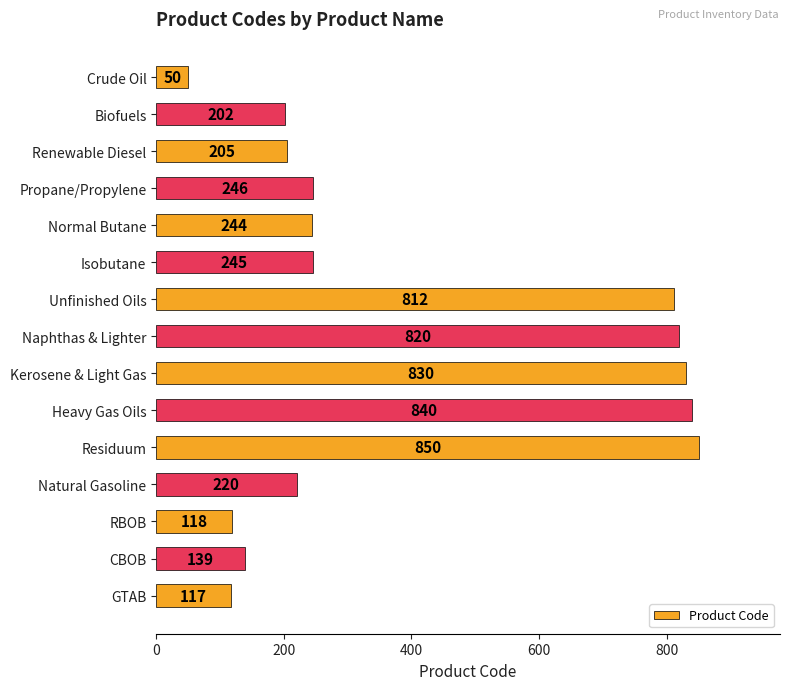

Where is the data nearest to the value 450?

Propane/Propylene